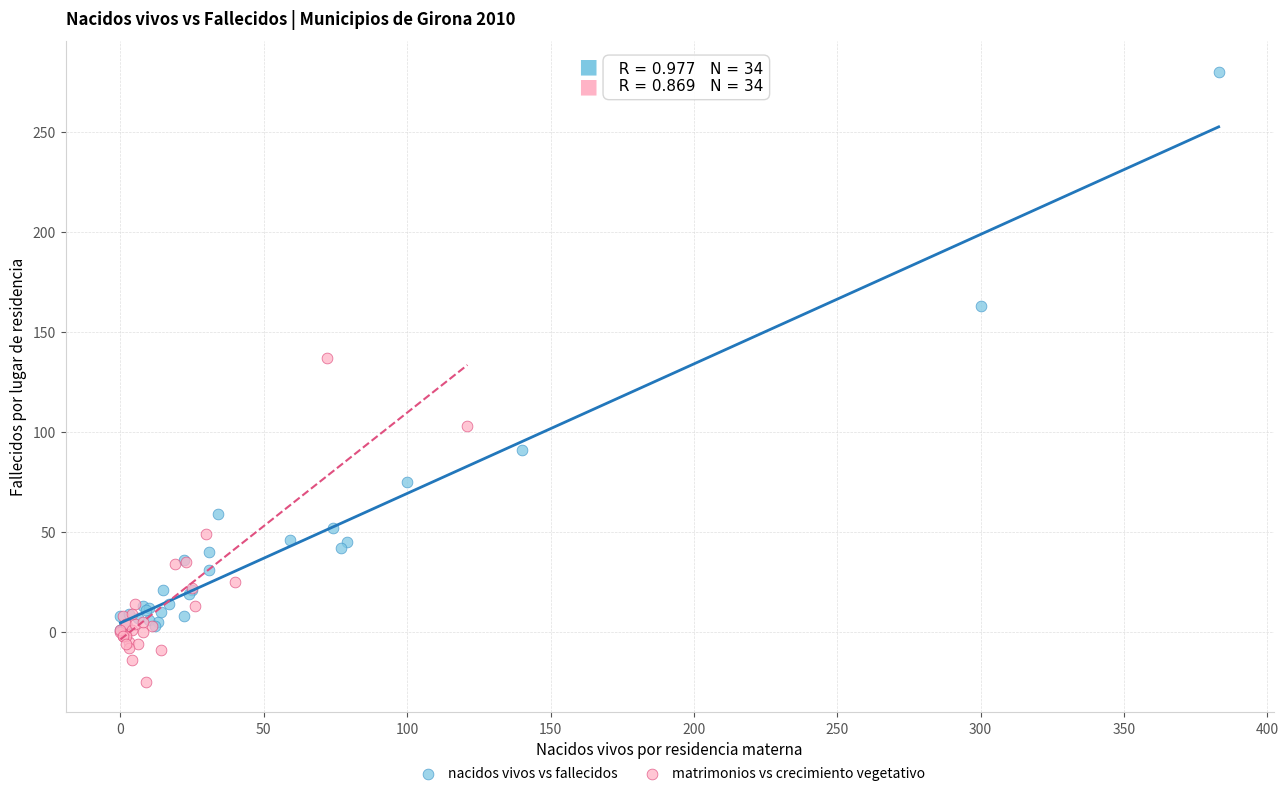

Which series has the widest spread of Y values?

nacidos vivos vs fallecidos